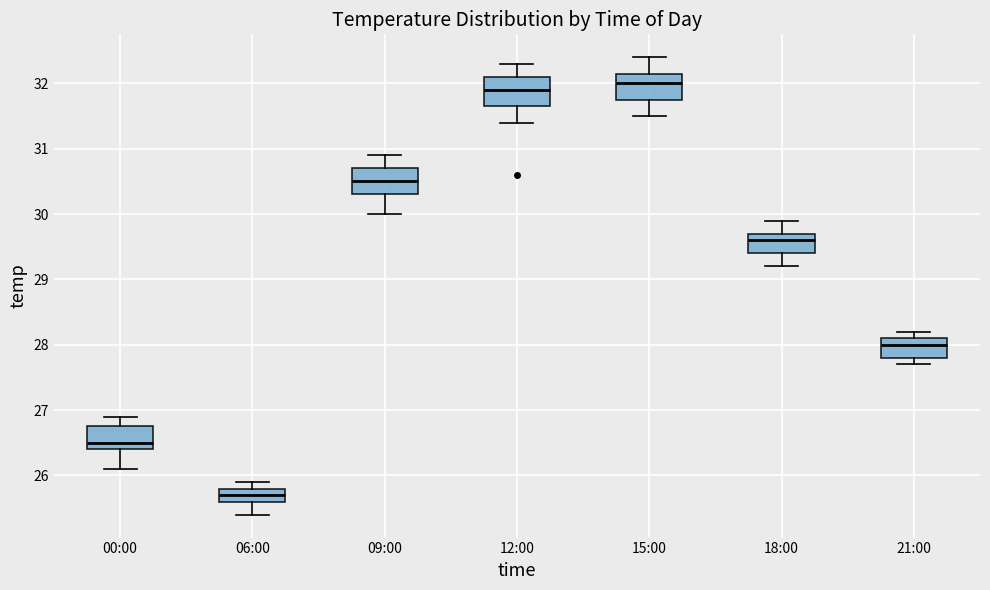

Which box's median line is the lowest?

06:00